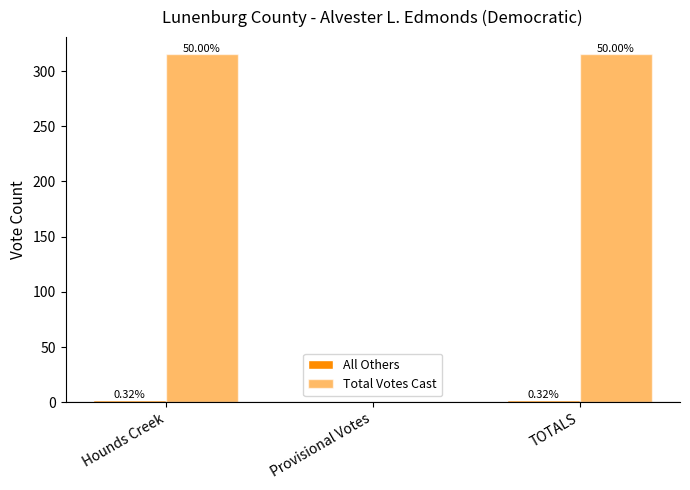

Rank the categories by Total Votes Cast value from lowest to highest.

Provisional Votes, Hounds Creek, TOTALS